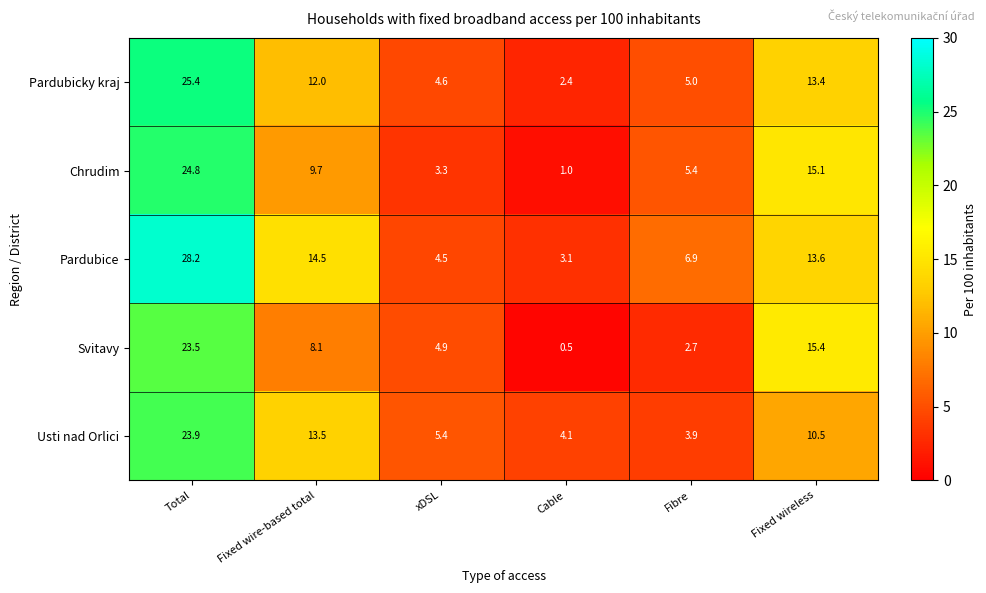

How many categories are shown in the chart?

6